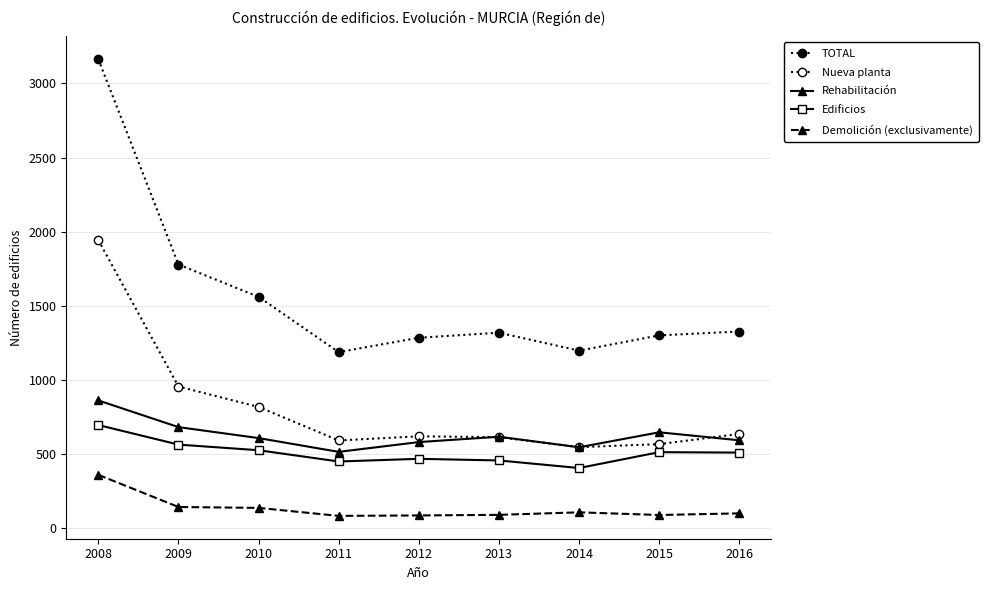

Count the number of data series in this chart.

5